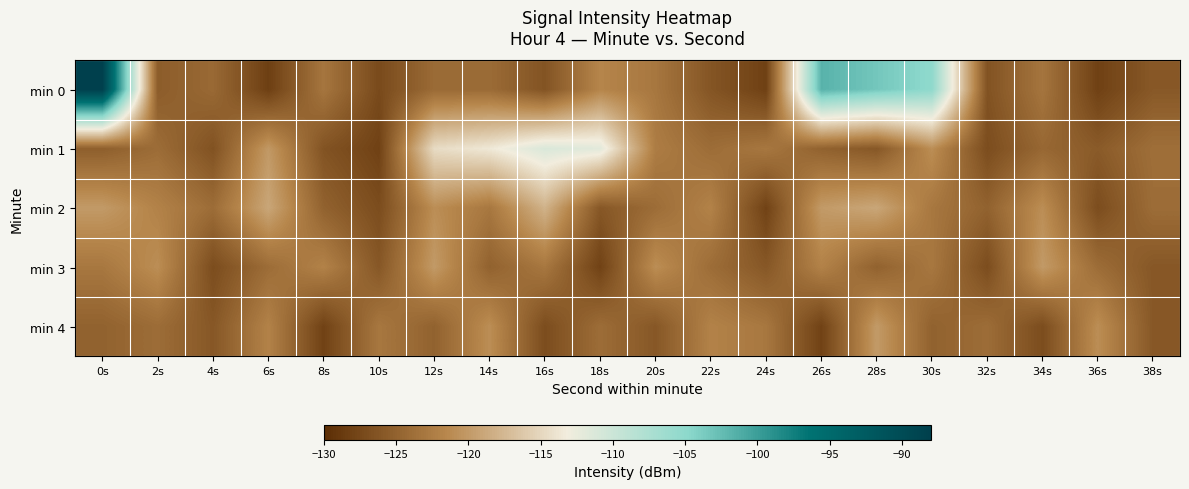

Reading left to right, extract all data points from this chart.

min 0: 0s=-88.2	2s=-125.5	4s=-124.3	6s=-128.3	8s=-123.2	10s=-127.2	12s=-124.2	14s=-124.1	16s=-126.4	18s=-121.7	20s=-123.0	22s=-126.2	24s=-128.1	26s=-101.7	28s=-103.4	30s=-105.1	32s=-126.5	34s=-123.2	36s=-128.1	38s=-125.9
min 1: 0s=-125.3	2s=-124.0	4s=-126.5	6s=-120.1	8s=-126.4	10s=-128.1	12s=-114.6	14s=-113.6	16s=-111.2	18s=-111.8	20s=-122.5	22s=-124.0	24s=-123.0	26s=-125.0	28s=-126.0	30s=-121.0	32s=-127.0	34s=-124.5	36s=-125.7	38s=-123.8
min 2: 0s=-120.0	2s=-122.0	4s=-124.0	6s=-119.0	8s=-125.0	10s=-127.0	12s=-121.0	14s=-123.0	16s=-118.0	18s=-126.0	20s=-124.0	22s=-122.0	24s=-128.0	26s=-120.0	28s=-119.0	30s=-123.0	32s=-125.0	34s=-121.0	36s=-127.0	38s=-124.0
min 3: 0s=-123.0	2s=-121.0	4s=-127.0	6s=-124.0	8s=-122.0	10s=-126.0	12s=-120.0	14s=-125.0	16s=-123.0	18s=-128.0	20s=-121.0	22s=-124.0	24s=-126.0	26s=-122.0	28s=-125.0	30s=-123.0	32s=-127.0	34s=-120.0	36s=-124.0	38s=-126.0
min 4: 0s=-125.0	2s=-124.0	4s=-126.0	6s=-122.0	8s=-128.0	10s=-123.0	12s=-125.0	14s=-121.0	16s=-127.0	18s=-124.0	20s=-126.0	22s=-122.0	24s=-123.0	26s=-128.0	28s=-120.0	30s=-125.0	32s=-124.0	34s=-127.0	36s=-121.0	38s=-126.0